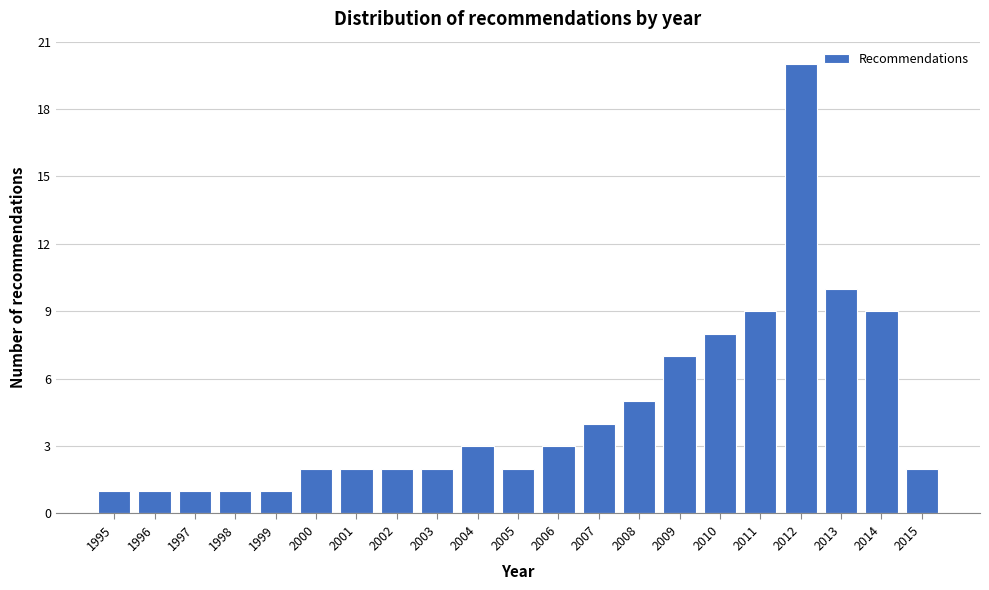

Reading left to right, transcribe all the data shown in this chart.

1995=1	1996=1	1997=1	1998=1	1999=1	2000=2	2001=2	2002=2	2003=2	2004=3	2005=2	2006=3	2007=4	2008=5	2009=7	2010=8	2011=9	2012=20	2013=10	2014=9	2015=2